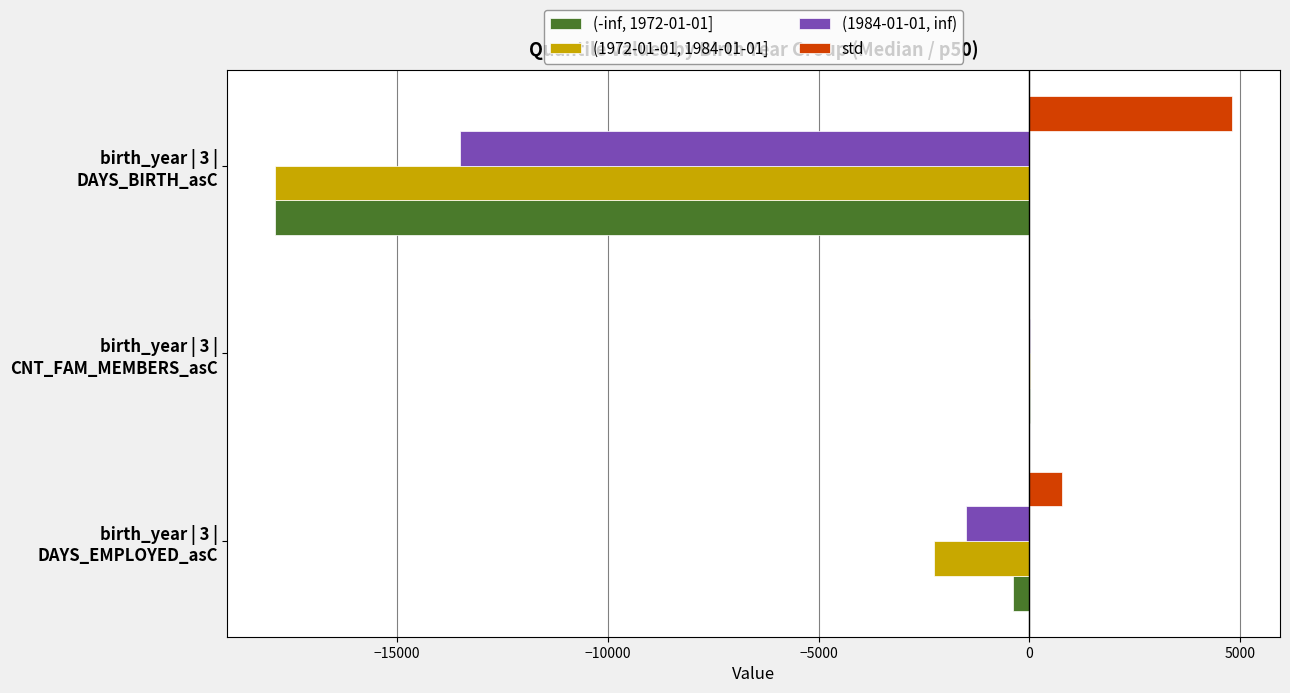

What is the highest value of the std series?

4804.5